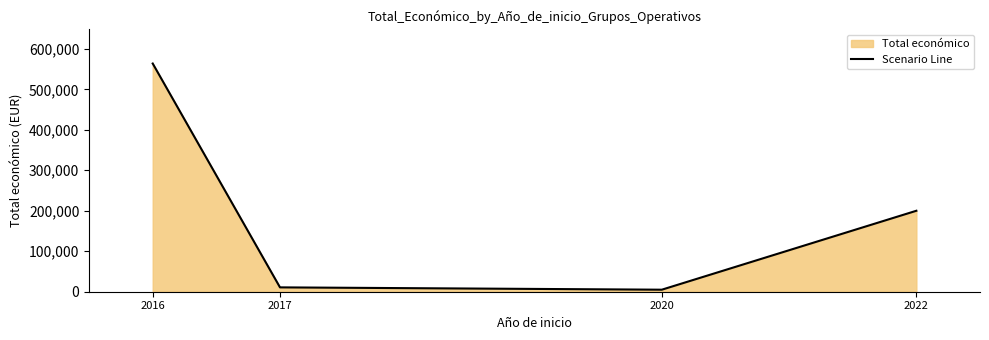

Reading left to right, what are all the values shown in this chart?

2016=563721	2017=10750	2020=5000	2022=199997